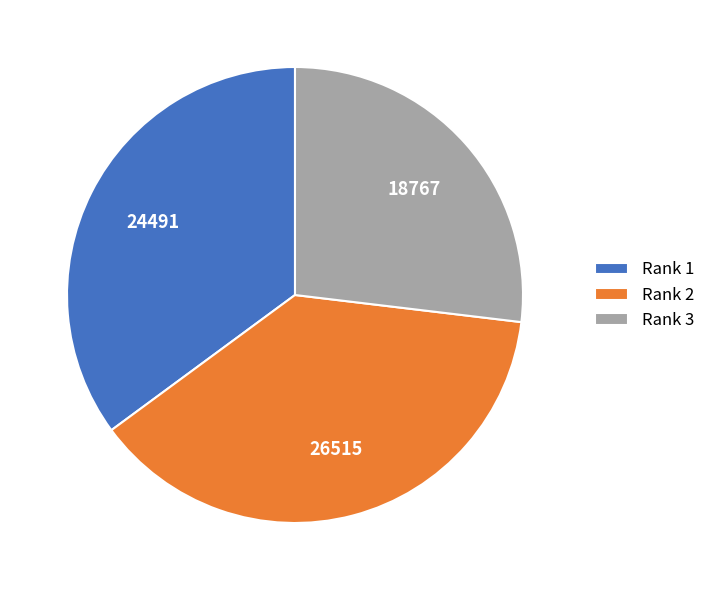

Which slice is the largest?

Rank 2